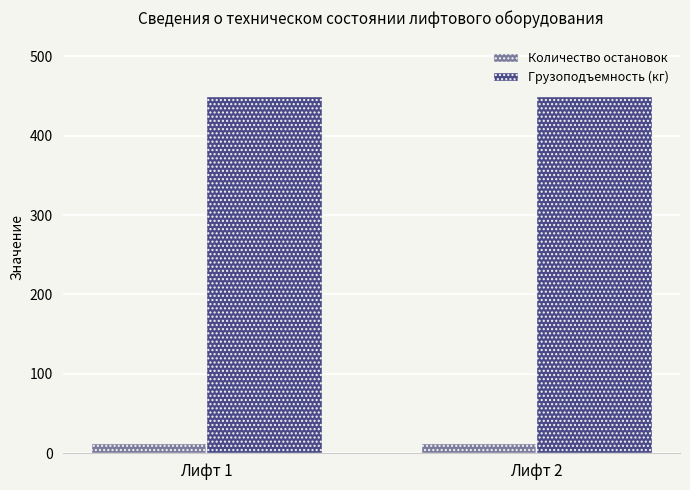

What is the sum of all Грузоподъемность (кг) values?

900